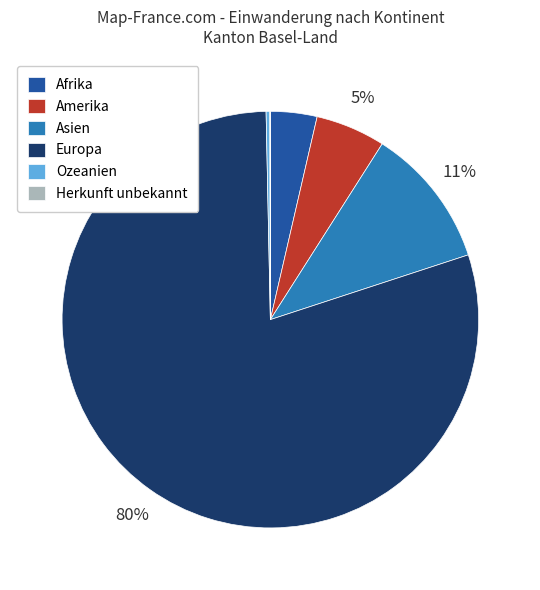

Is it true that Europa is 80% of the pie?

True